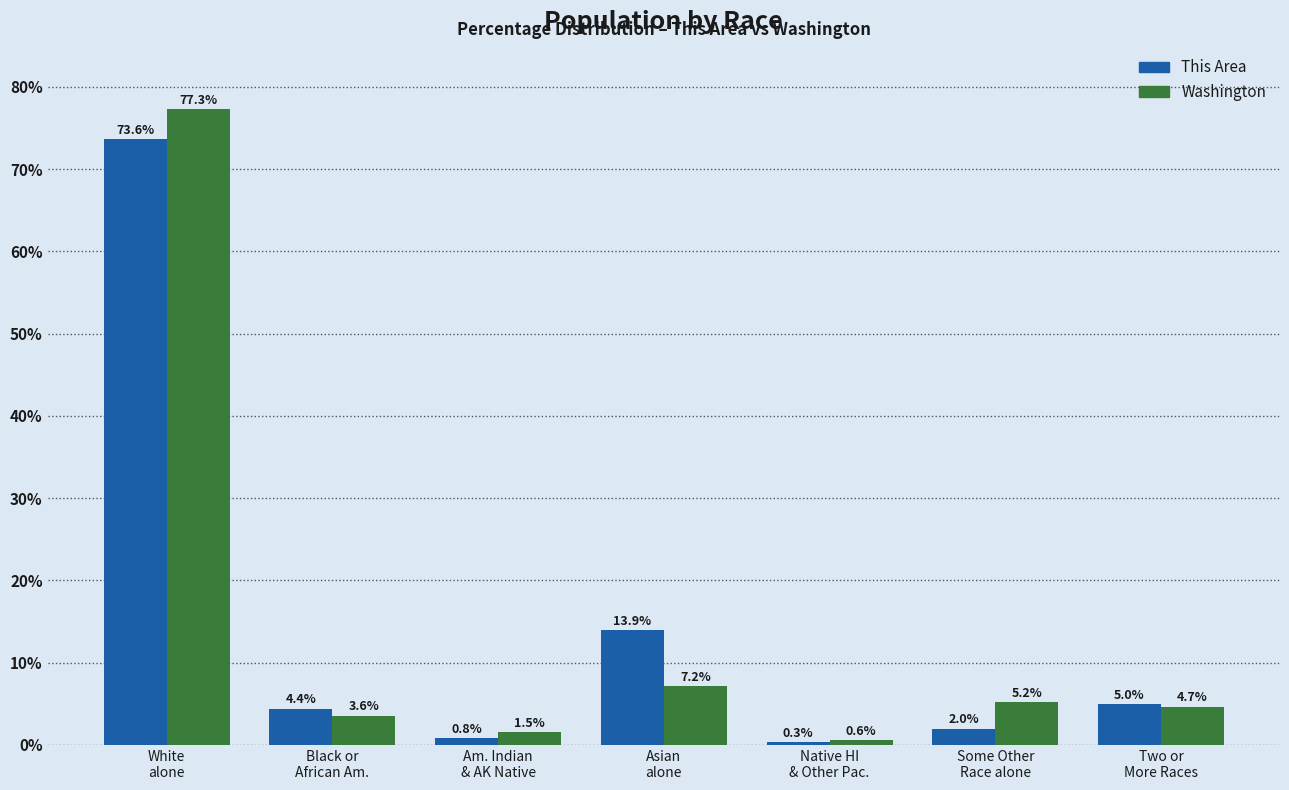

Reading left to right, extract all data points from this chart.

This Area: 73.6	4.4	0.8	13.9	0.3	2.0	5.0
Washington: 77.3	3.6	1.5	7.2	0.6	5.2	4.7